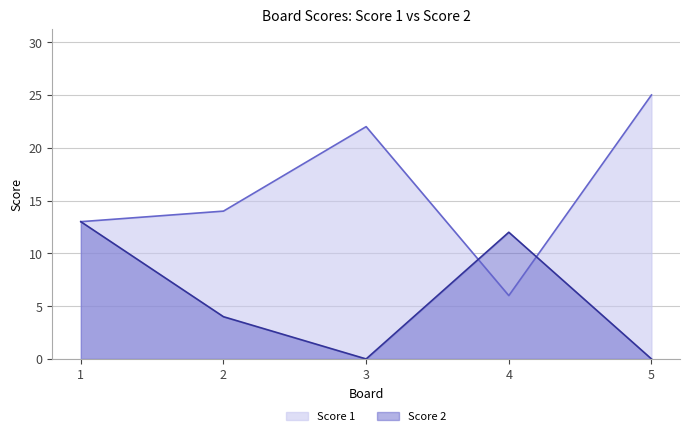

Reading left to right, list all the values displayed in this chart.

Score 1: 1=13	2=14	3=22	4=6	5=25
Score 2: 1=13	2=4	3=0	4=12	5=0